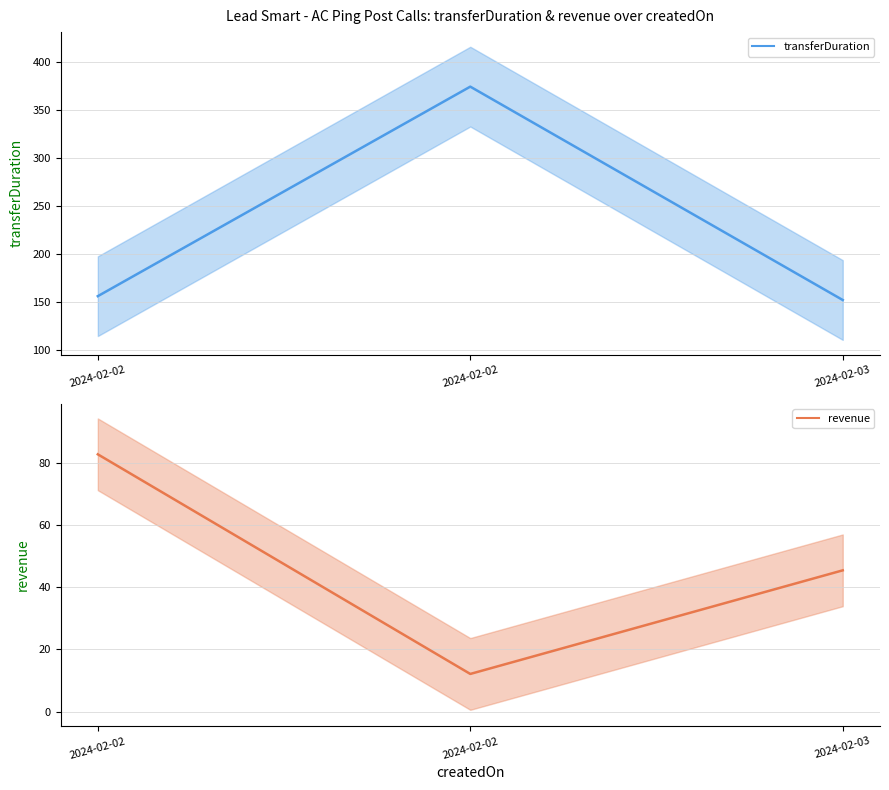

The revenue series shows 82.9 at 2024-02-02. True or false?

True